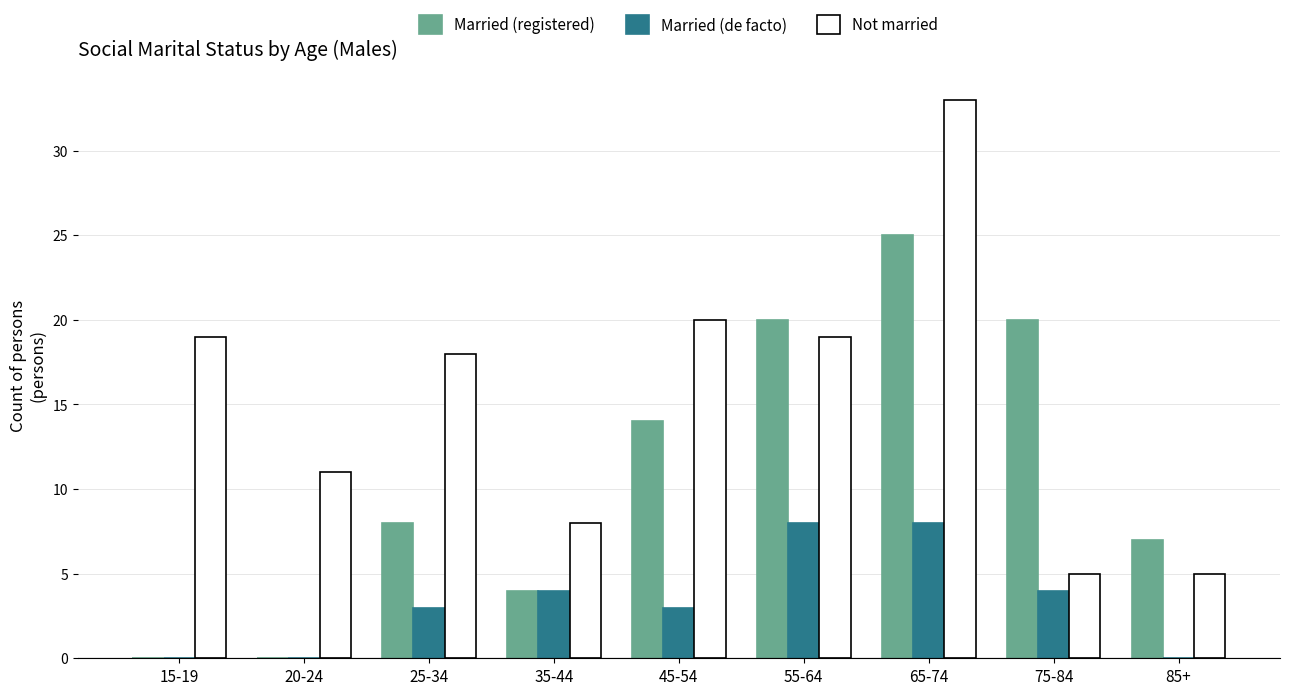

Which category has the highest value in the Not married series?

65-74